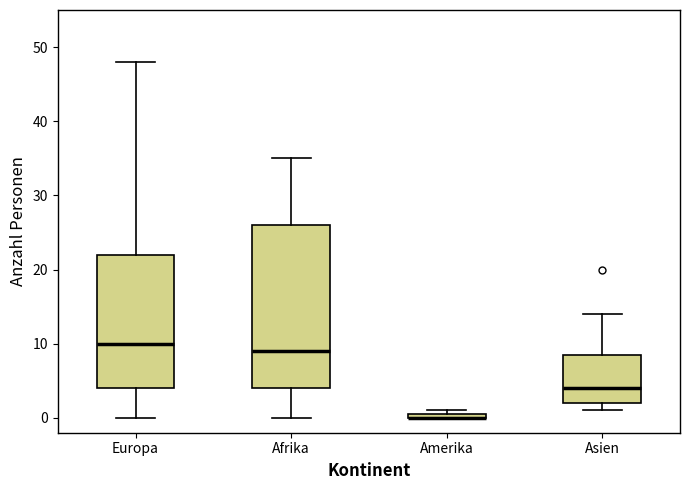

Comparing the boxes themselves (not the whiskers), which one is the tallest?

Afrika